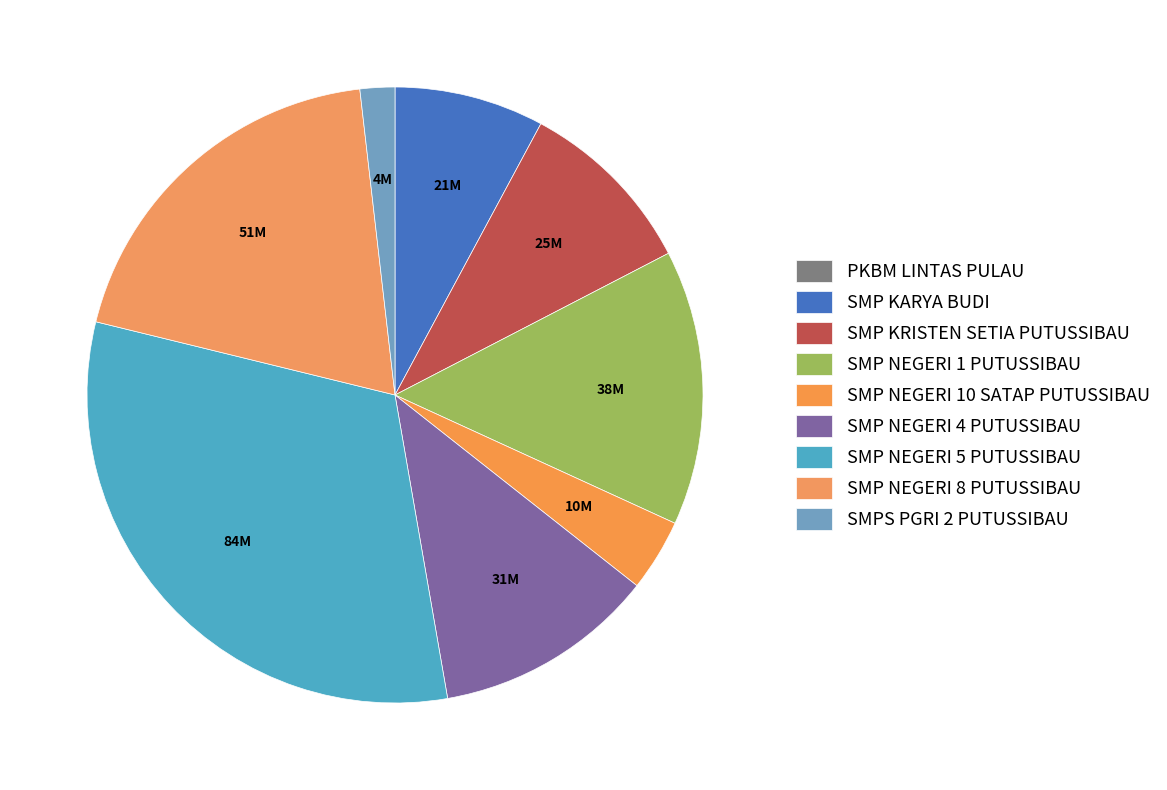

Which has a higher value, SMPS PGRI 2 PUTUSSIBAU or SMP NEGERI 1 PUTUSSIBAU?

SMP NEGERI 1 PUTUSSIBAU